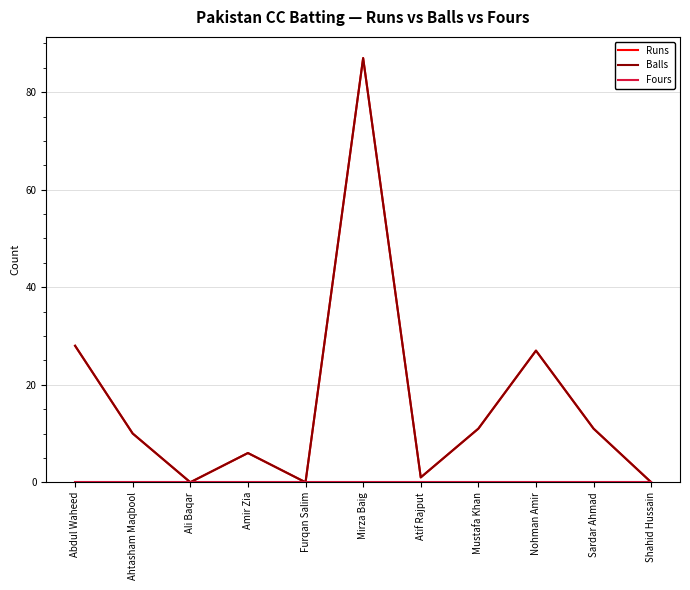

At Furqan Salim, list the series in order from smallest to largest.

Runs, Balls, Fours